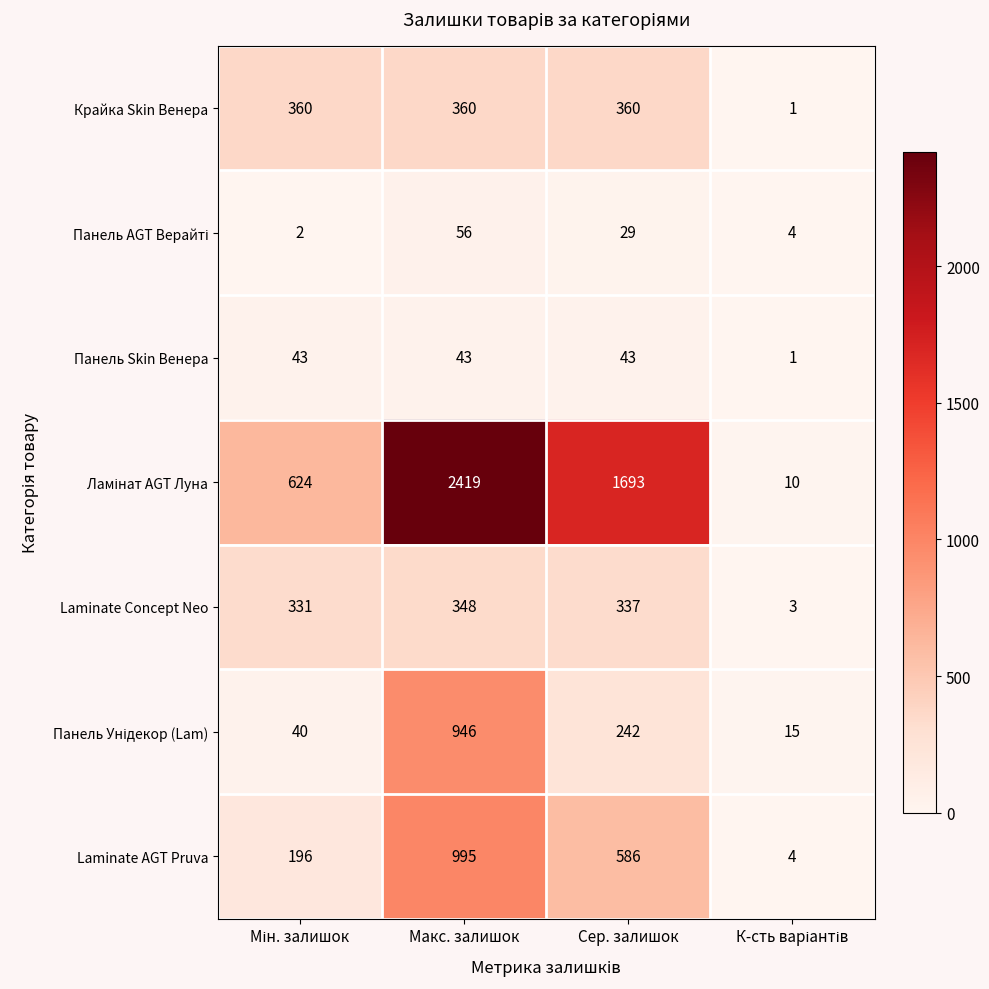

At which category is the sum across all series the highest?

Макс. залишок